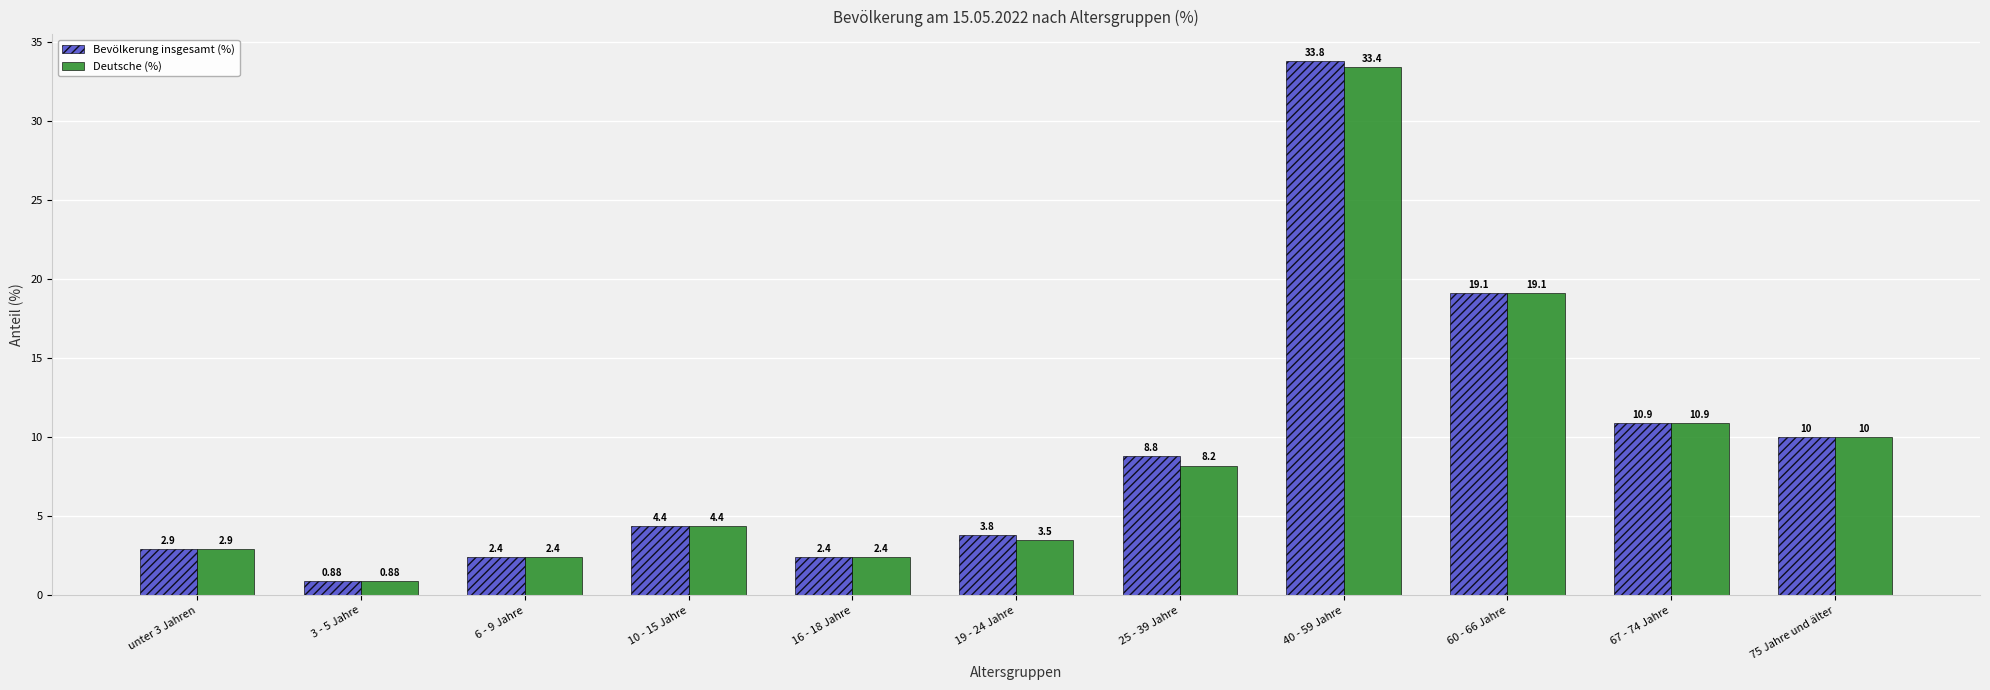

Which series has the largest total across all categories?

Bevölkerung insgesamt (%)